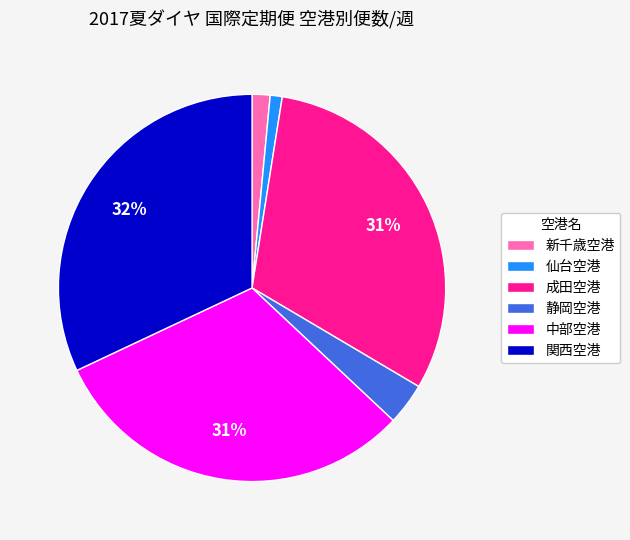

To the nearest percent, what portion does 静岡空港 represent?

4%